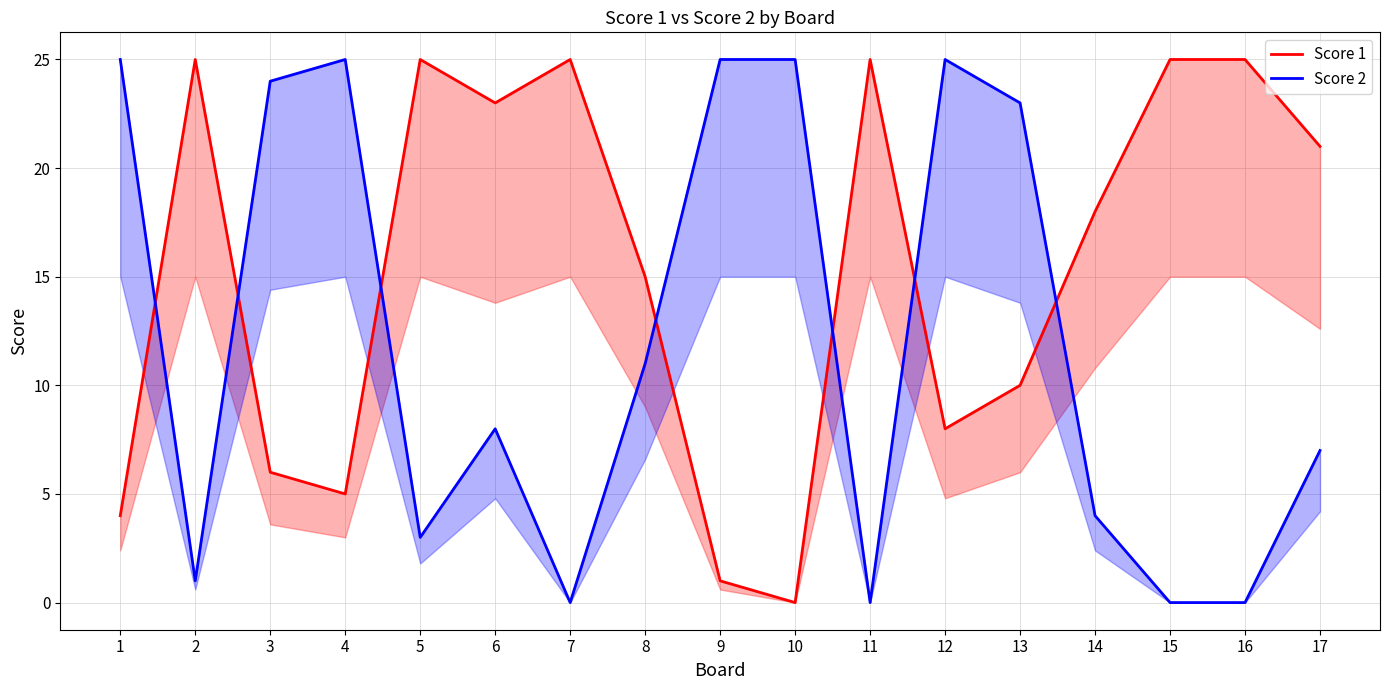

What is the value of the Score 1 point at the 6th from the left?

23